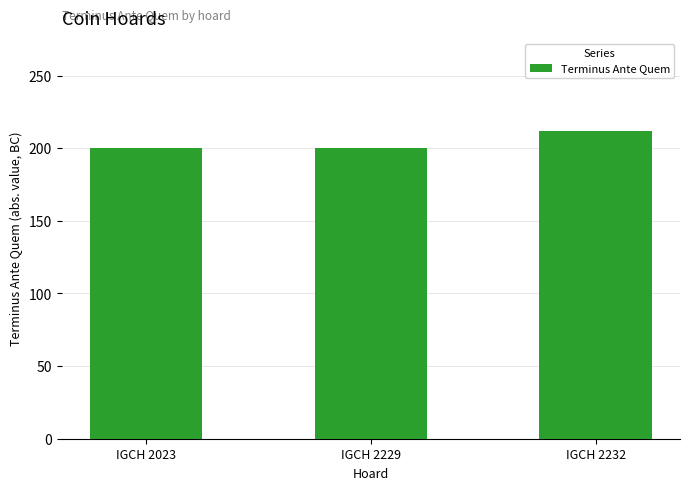

The chart shows a value of 105 at IGCH 2232. True or false?

False